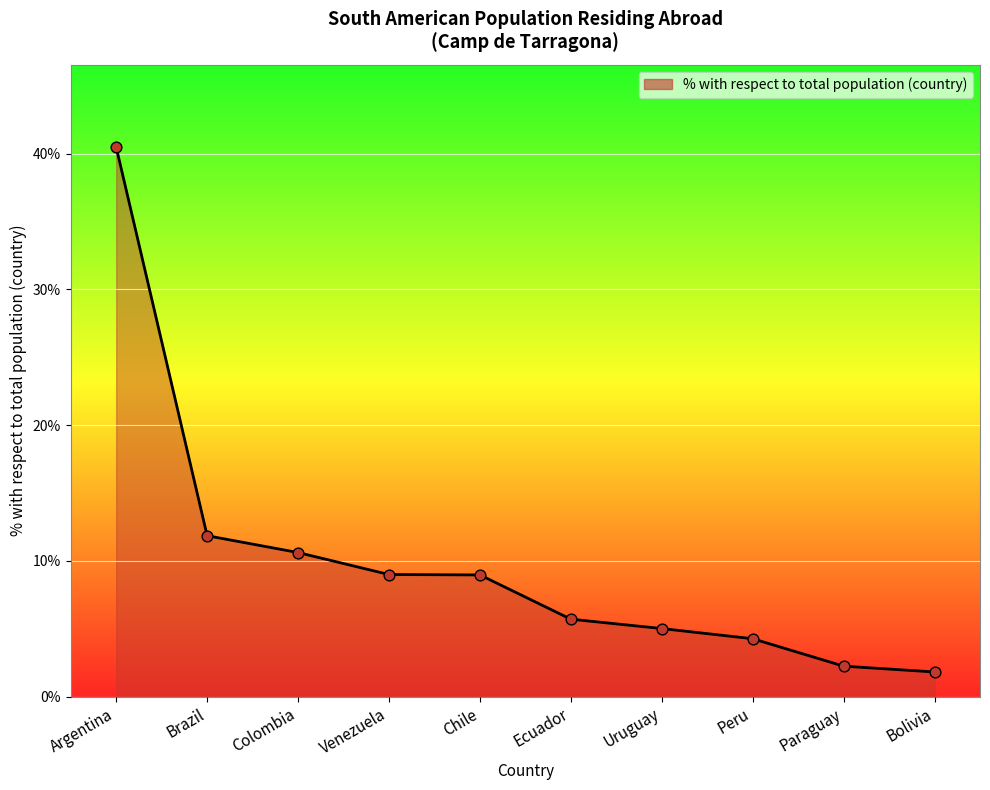

Approximately how many times larger is the value at Argentina compared to Bolivia?

22.2